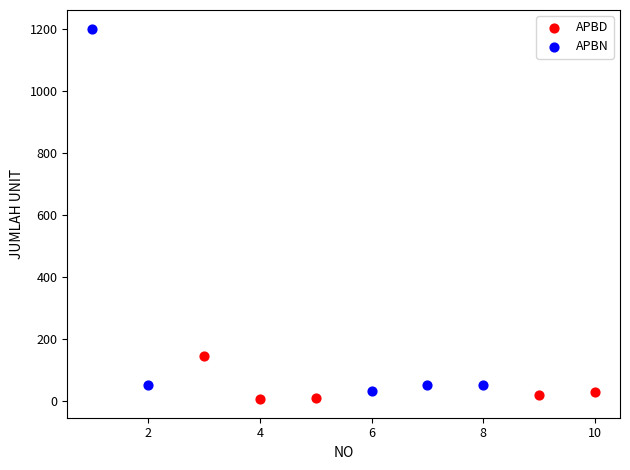

Which series has the largest Y range (max minus min)?

APBN